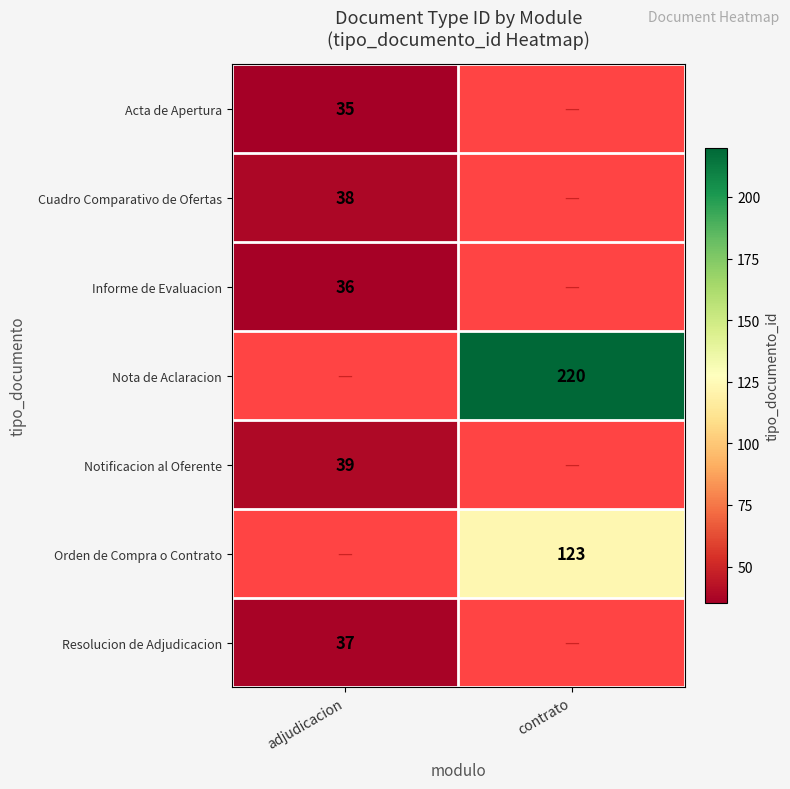

True or false: Cuadro Comparativo de Ofertas has a value of 38 at adjudicacion.

True